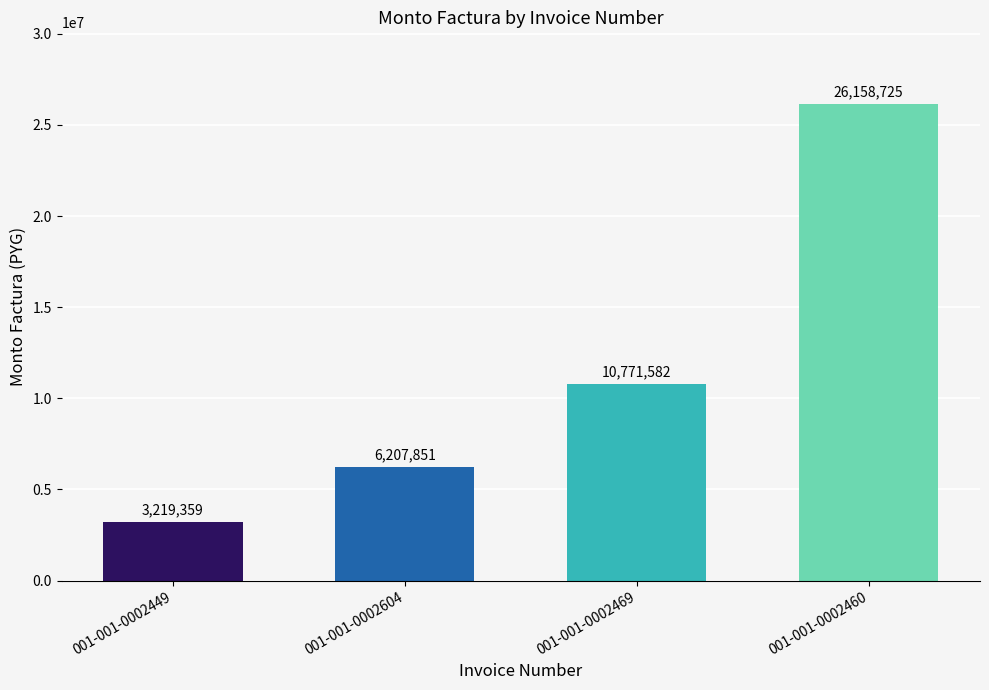

Rank the categories by value from lowest to highest.

001-001-0002449, 001-001-0002604, 001-001-0002469, 001-001-0002460